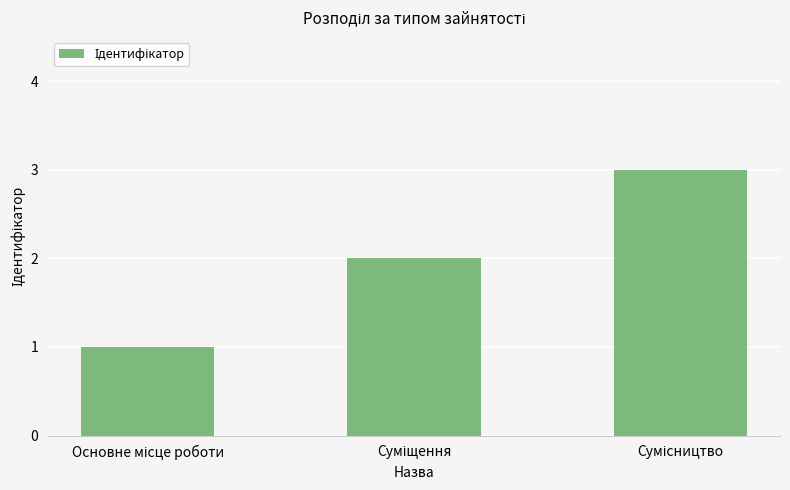

How many values are between 1 and 3?

3